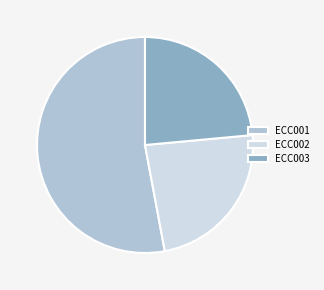

The ECC001 slice represents 53% of the pie. True or false?

True